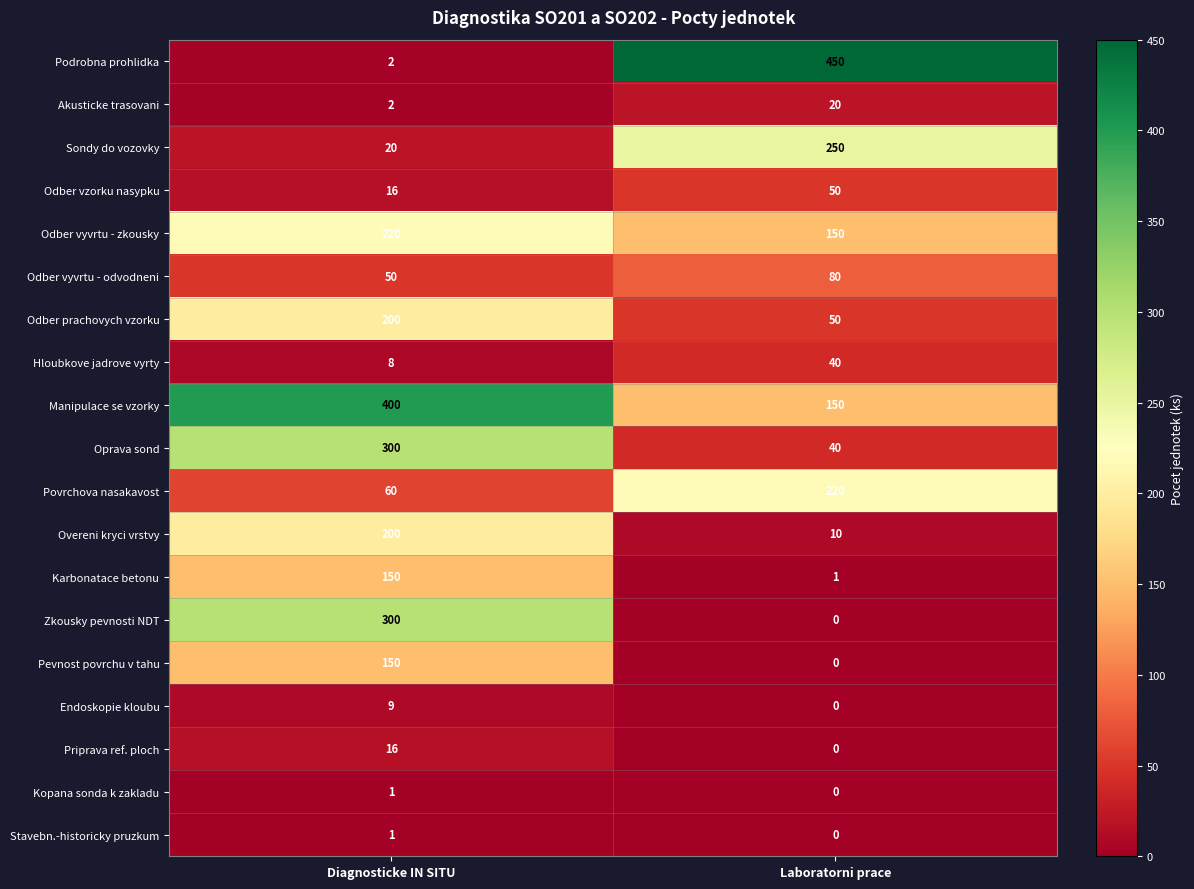

What is the total value across all series at Diagnosticke IN SITU?

2105